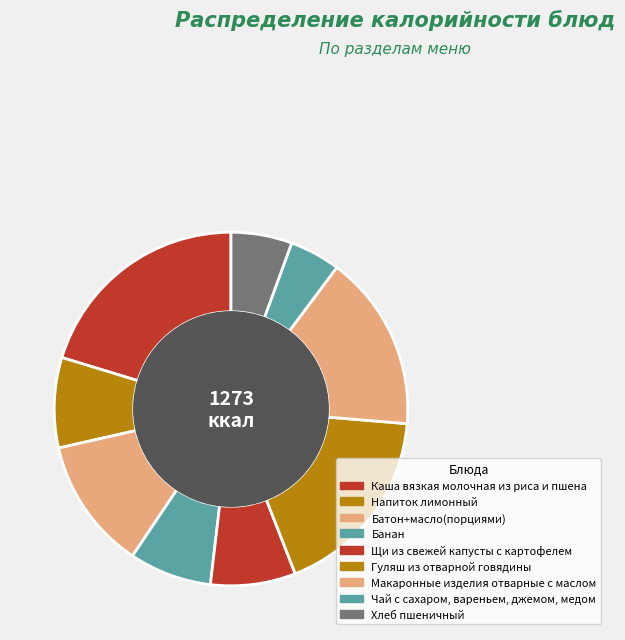

Is there any slice that represents more than half of the pie?

No